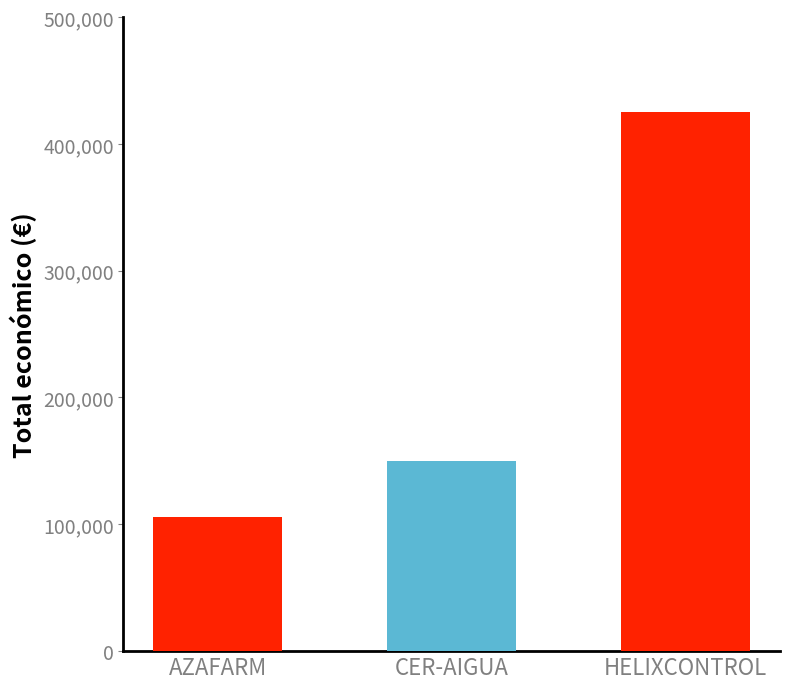

What is the difference between the maximum and minimum values?

319204